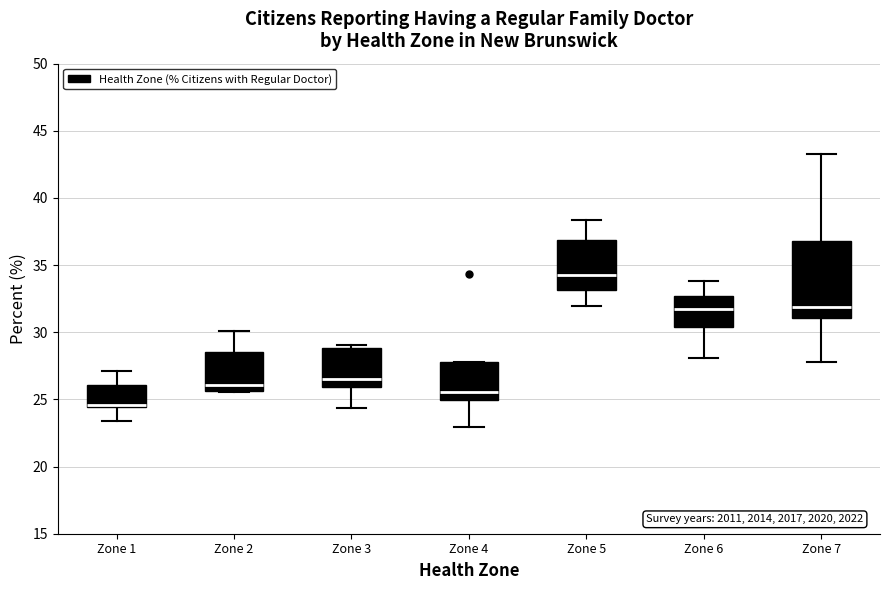

Reading left to right, transcribe this box plot: for each box, give where its median line is, the range the box spans, and where its two whiskers end, as read against the y-axis. The values are not printed on the chart, so give them approximately, as read against the axis.

Zone 1: median 24.5 (just above the box's lower edge), box 24.5 to 26.0, whiskers 23.5 to 27.0
Zone 2: median 26.0, box 25.5 to 28.5, whiskers 25.5 to 30.0
Zone 3: median 26.5, box 26.0 to 29.0, whiskers 24.5 to 29.0 (just above the box's upper edge)
Zone 4: median 25.5, box 25.0 to 28.0, whiskers 23.0 to 28.0
Zone 5: median 34.5, box 33.0 to 37.0, whiskers 32.0 to 38.5
Zone 6: median 31.5, box 30.5 to 32.5, whiskers 28.0 to 34.0
Zone 7: median 32.0, box 31.0 to 37.0, whiskers 28.0 to 43.5